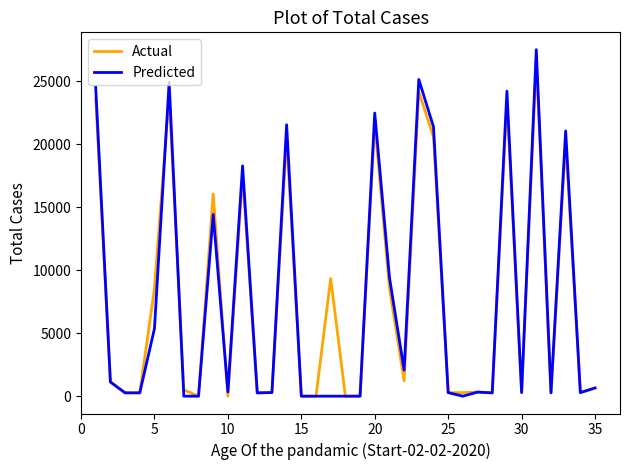

What is the highest value of the Actual series?

26538.1